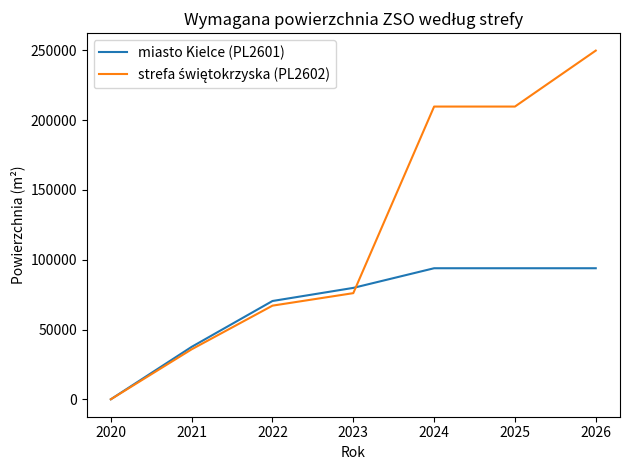

Count the miasto Kielce (PL2601) values in the range 37570 to 93920.

6